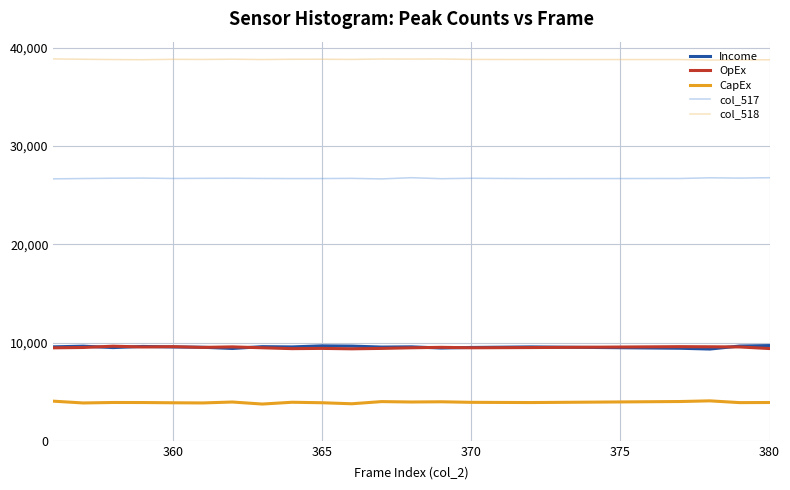

What is the highest value of the CapEx series?

4067